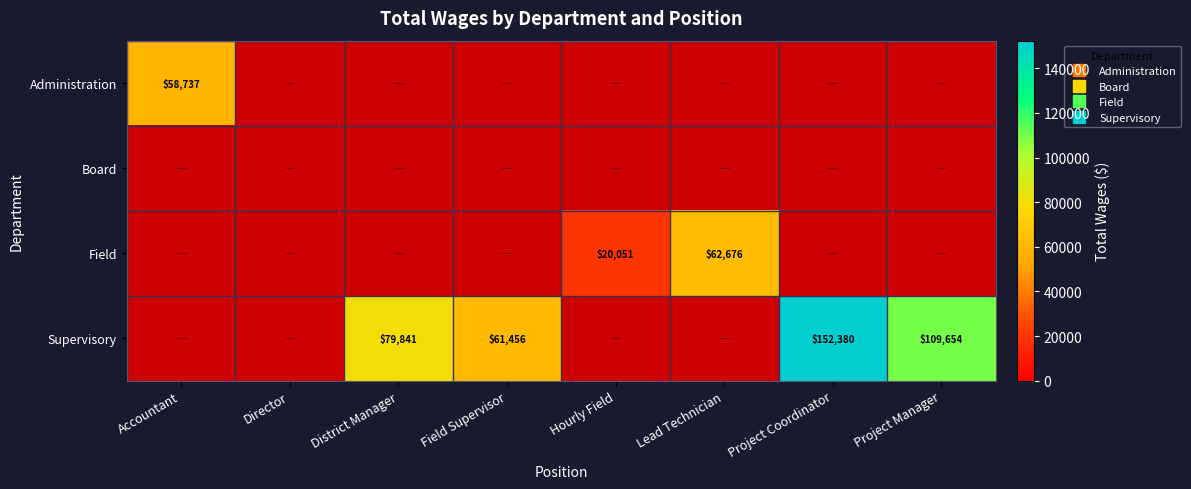

Which label corresponds to the smallest value in the chart?

Hourly Field